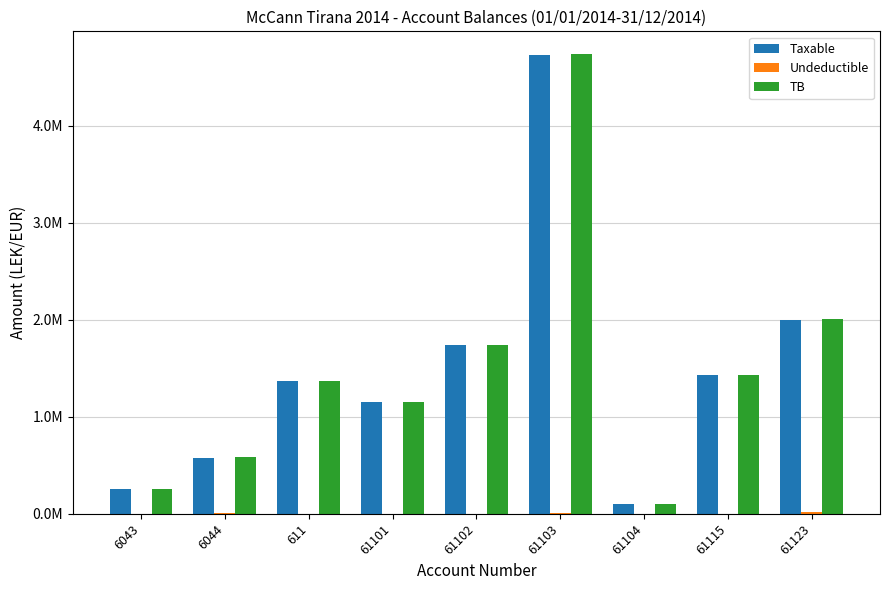

Rank the series by their maximum value, from highest to lowest.

TB, Taxable, Undeductible